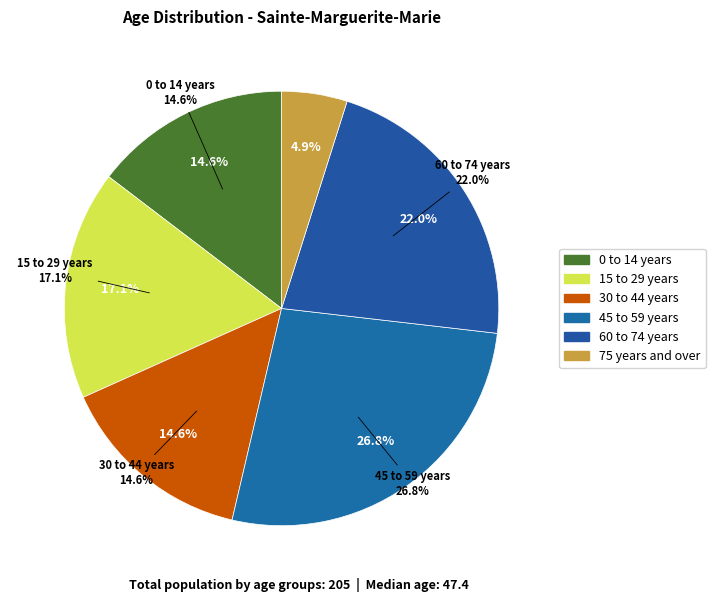

To the nearest percent, what percentage of the pie is 45 to 59 years?

27%